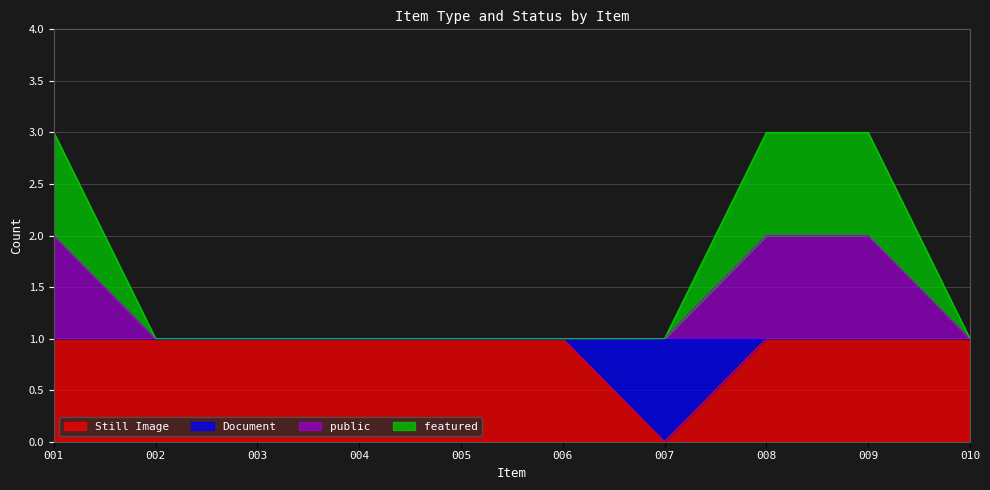

Which label corresponds to the smallest value in the chart?

007